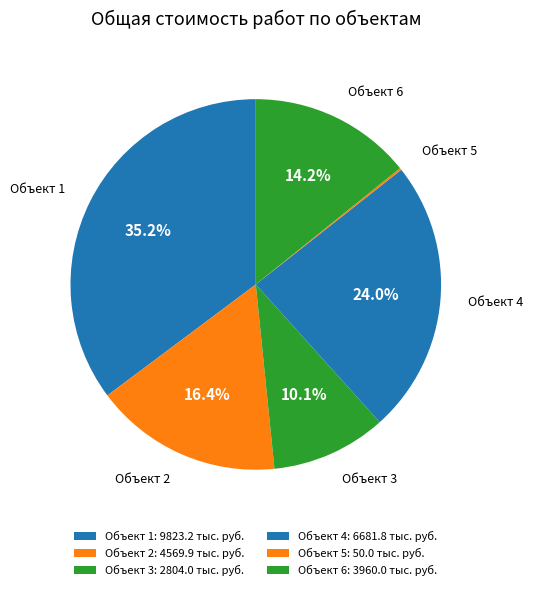

Does Объект 6 account for over 50% of the chart?

No